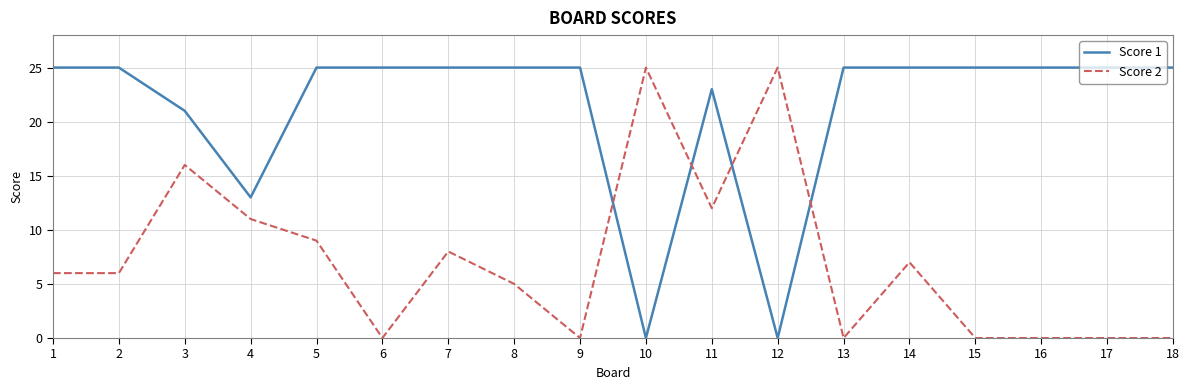

True or false: Score 2 has a value of -8 at 15.

False